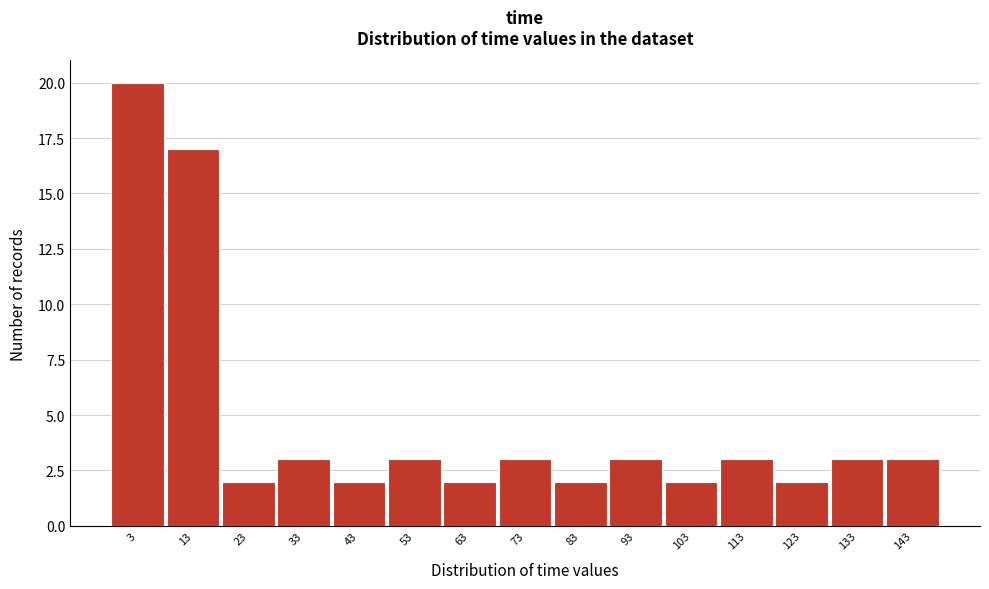

How tall is the bar that spans 18 to 28 on the x-axis? The values are not printed on the chart, so give them approximately, as read against the axis.

2